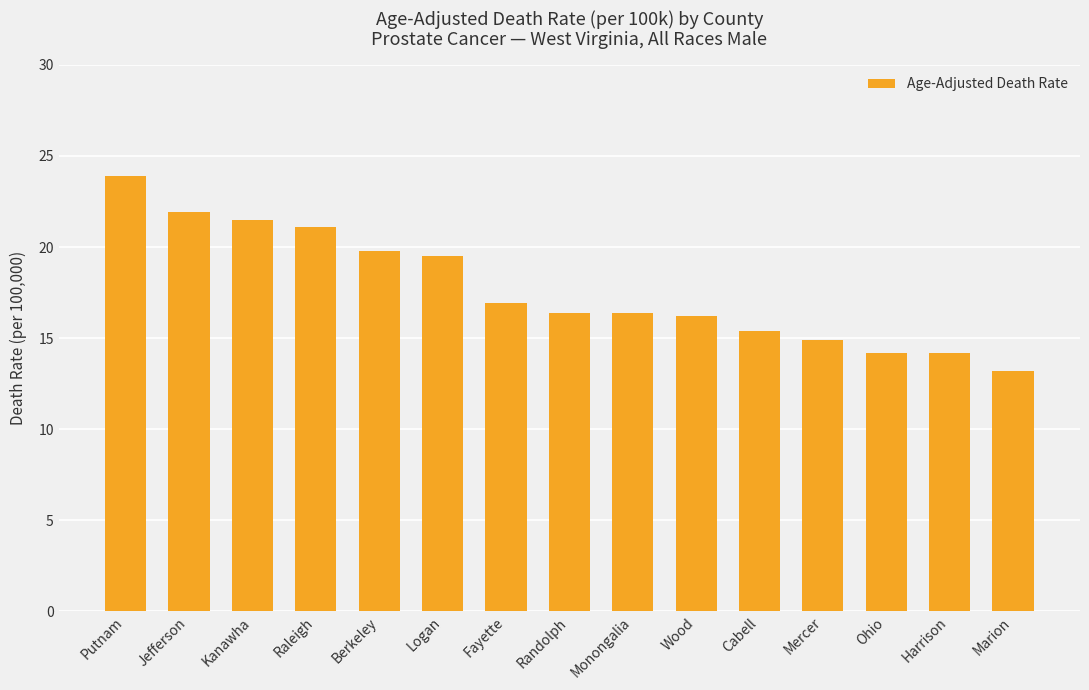

Reading right to left, transcribe all the data shown in this chart.

Marion=13.2	Harrison=14.2	Ohio=14.2	Mercer=14.9	Cabell=15.4	Wood=16.2	Monongalia=16.4	Randolph=16.4	Fayette=16.9	Logan=19.5	Berkeley=19.8	Raleigh=21.1	Kanawha=21.5	Jefferson=21.9	Putnam=23.9